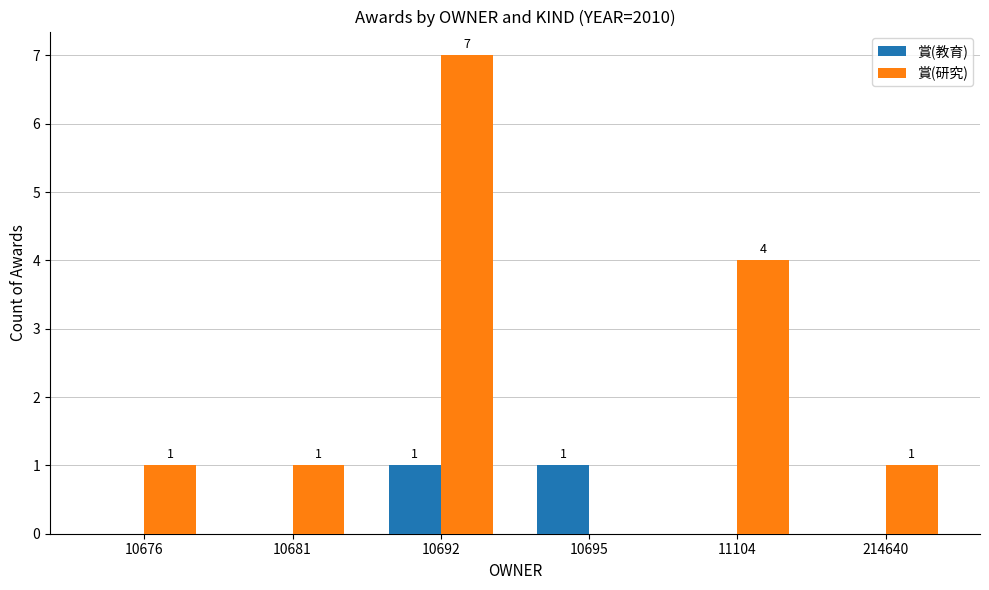

How many 賞(研究) values are between 1 and 4?

4